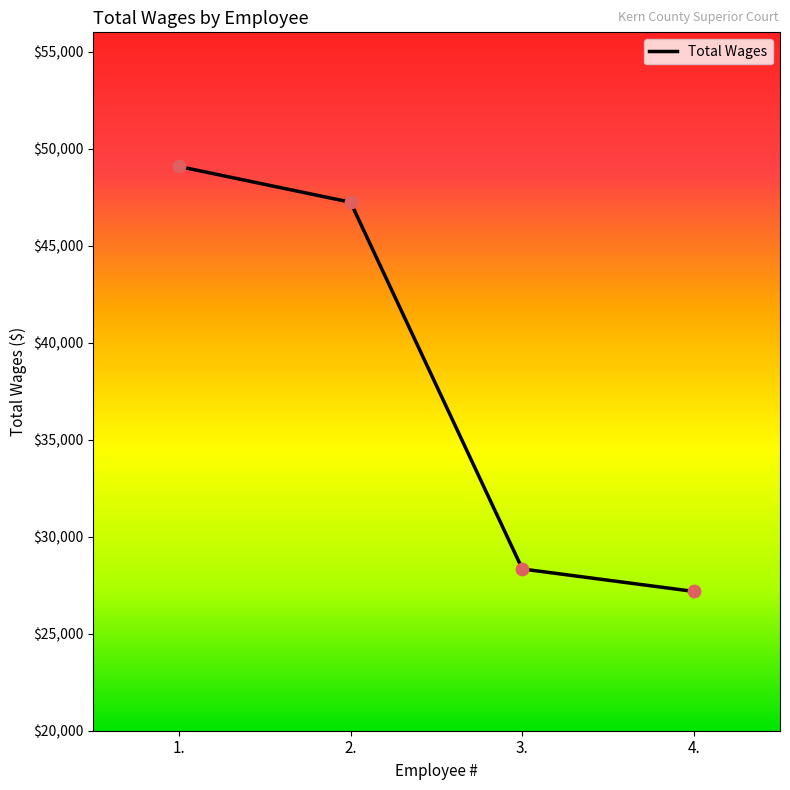

What is the ratio of the value at 1. to the value at 4.?

1.8